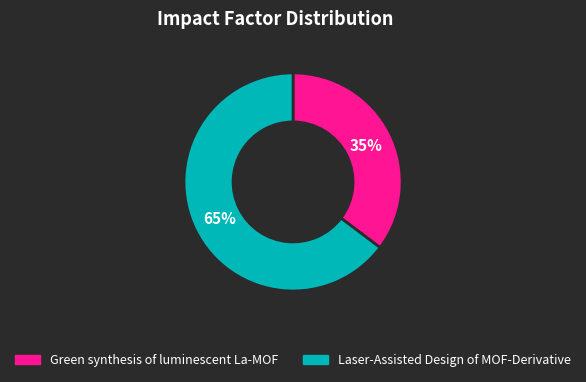

What percentage is the Laser-Assisted Design of MOF-Derivative slice, to the nearest percent?

65%